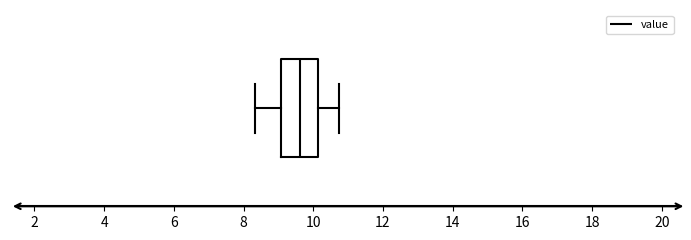

Read this box plot against the x-axis: the position of the median line, the range covered by the box, and the ends of both whiskers. The values are not printed on the chart, so give them approximately, as read against the axis.

median 9.6, box 9.0 to 10.2, whiskers 8.4 to 10.8